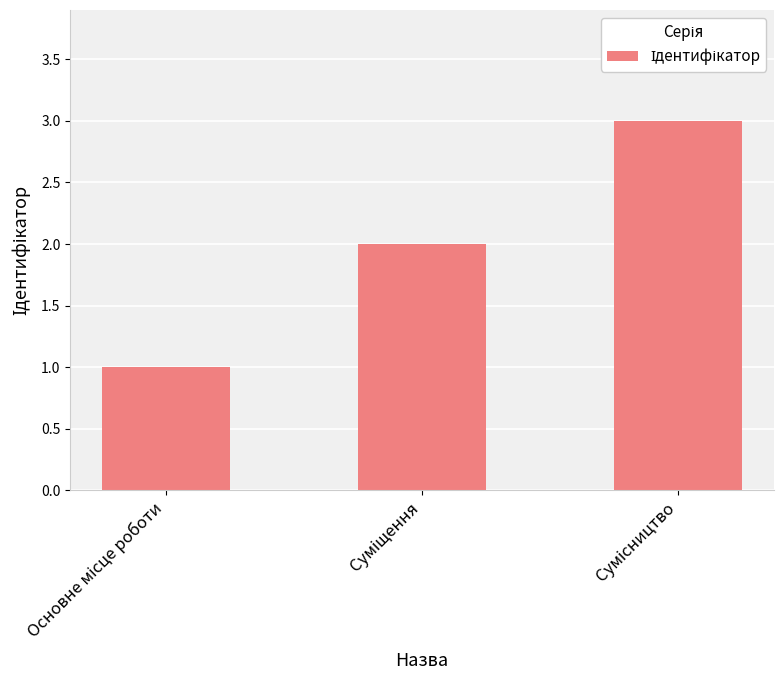

What is the minimum value shown in the chart?

1